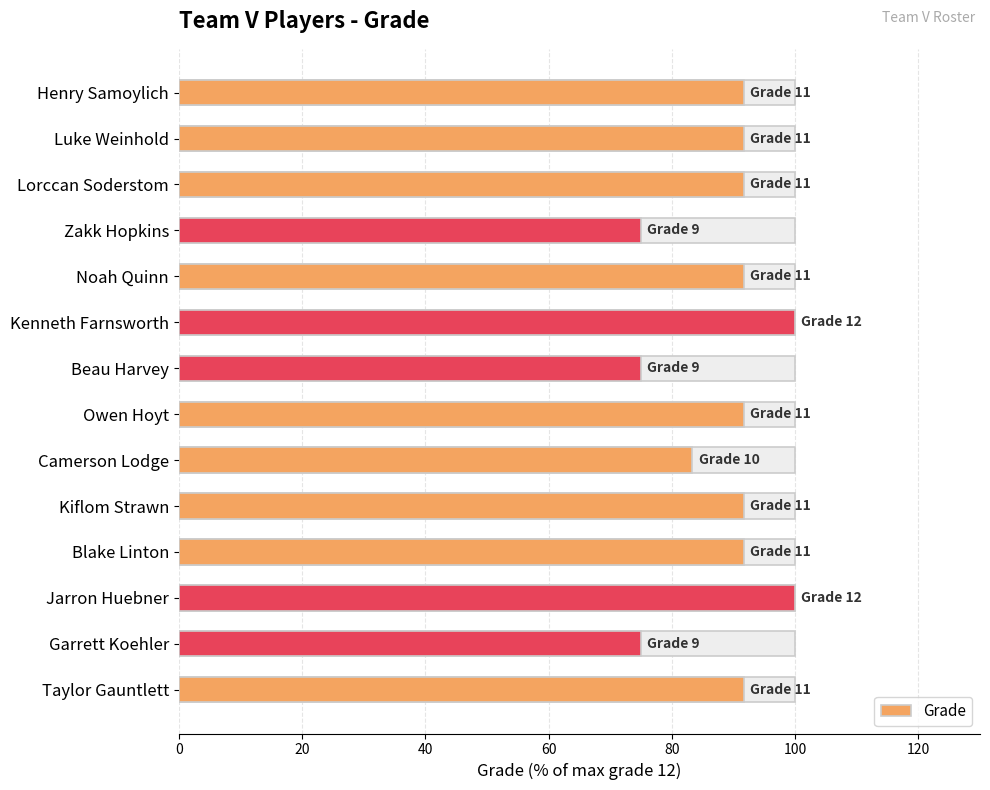

Are the bars grouped side by side (vs. stacked)?

No